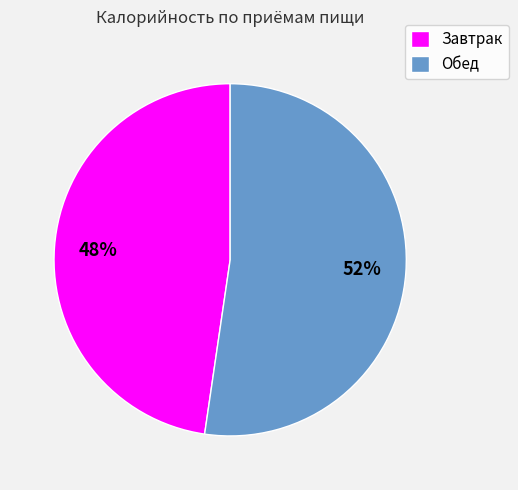

Does any single category account for the majority?

Yes